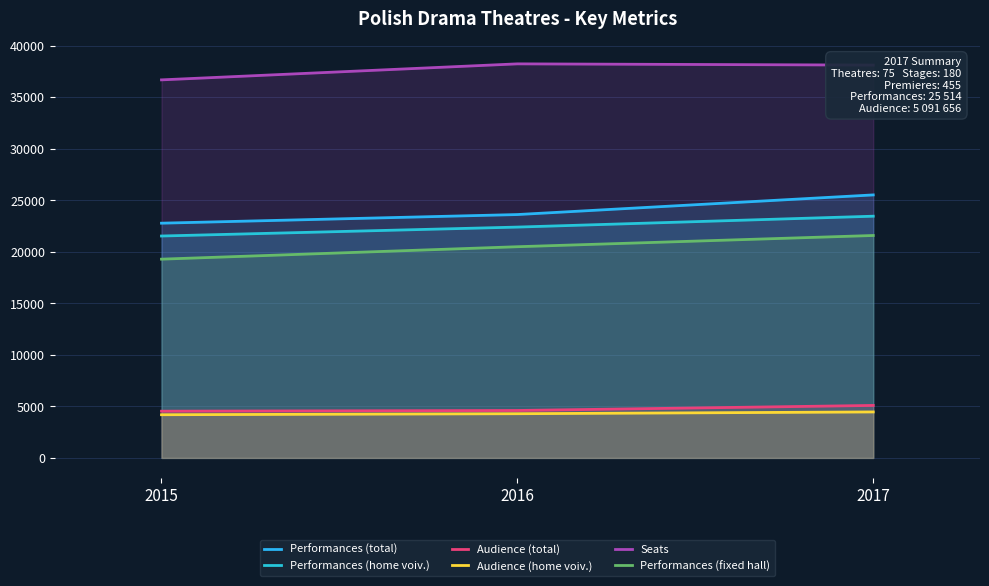

What is the minimum value for Audience (home voiv.)?

4190.0